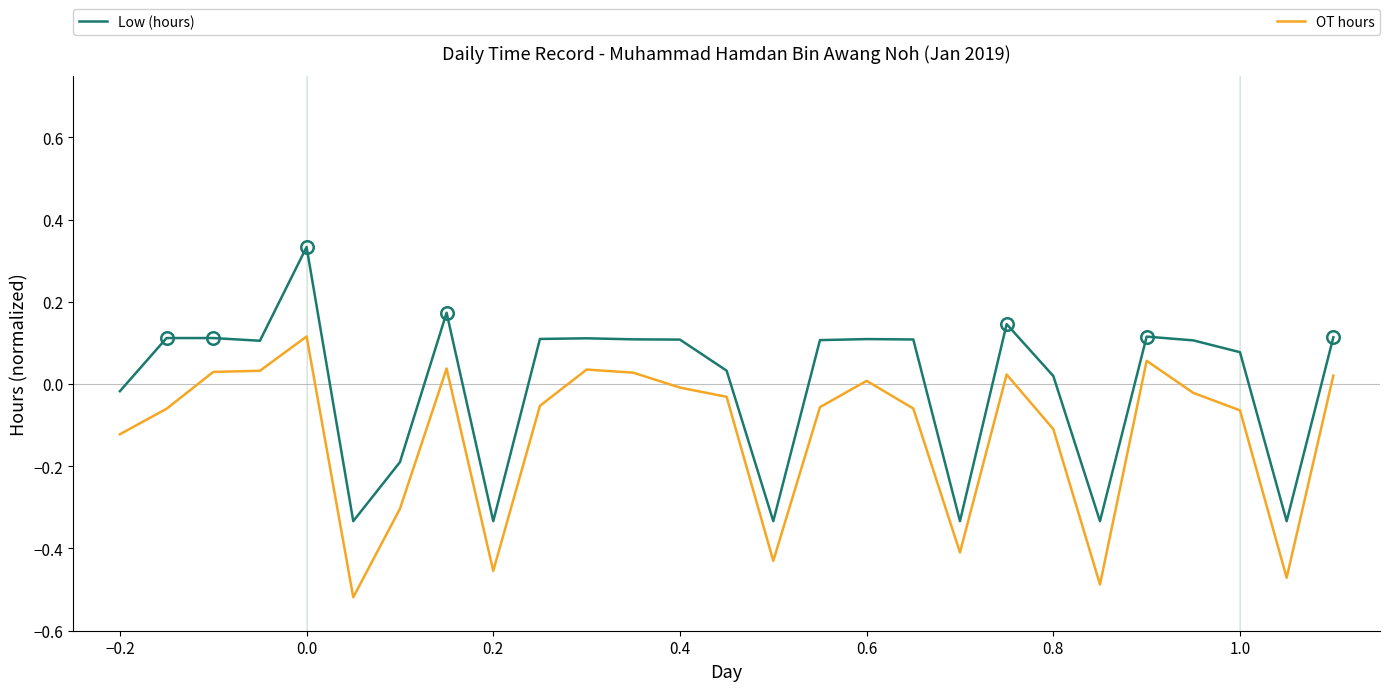

True or false: Low (hours) and OT hours cross at least once.

False